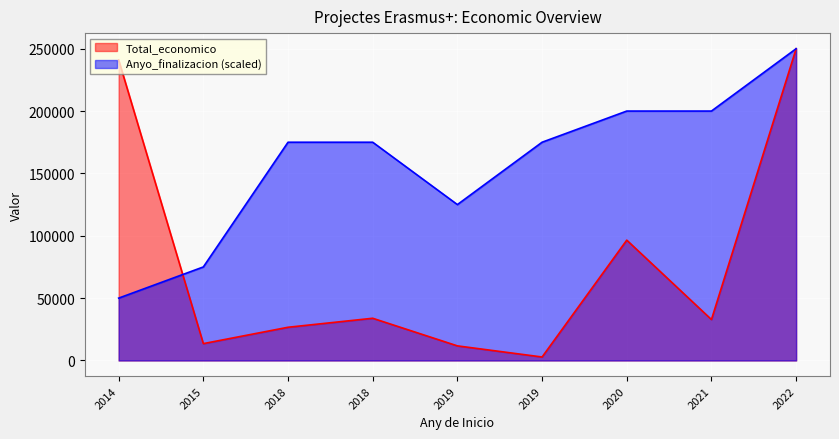

What is the sum of the Total_economico values at 2019 and 2014?

252745.0